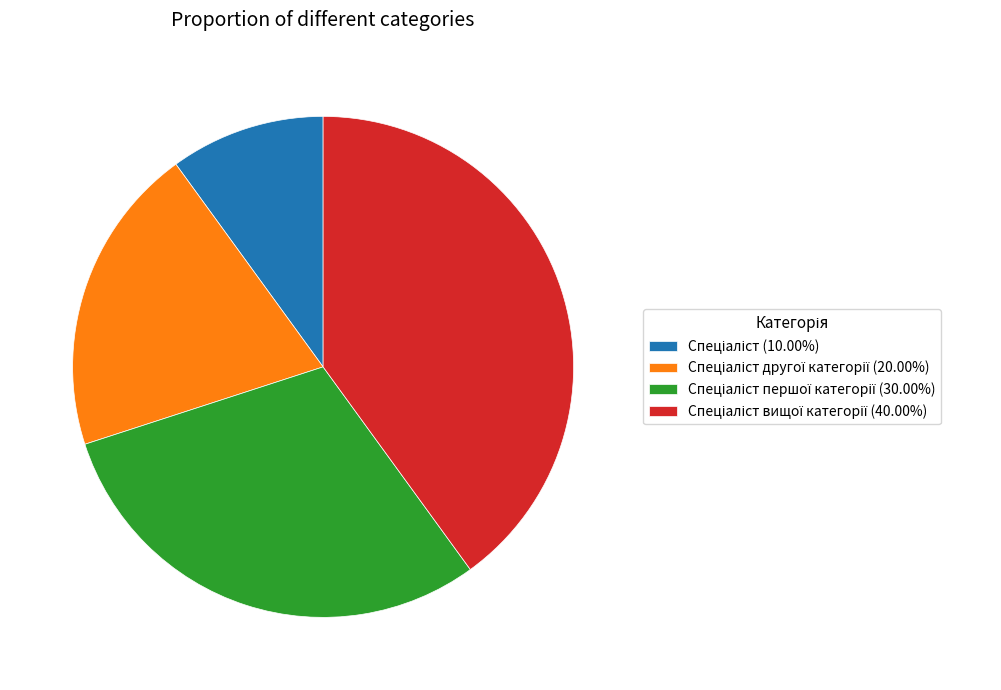

Count the number of slices in the pie.

4